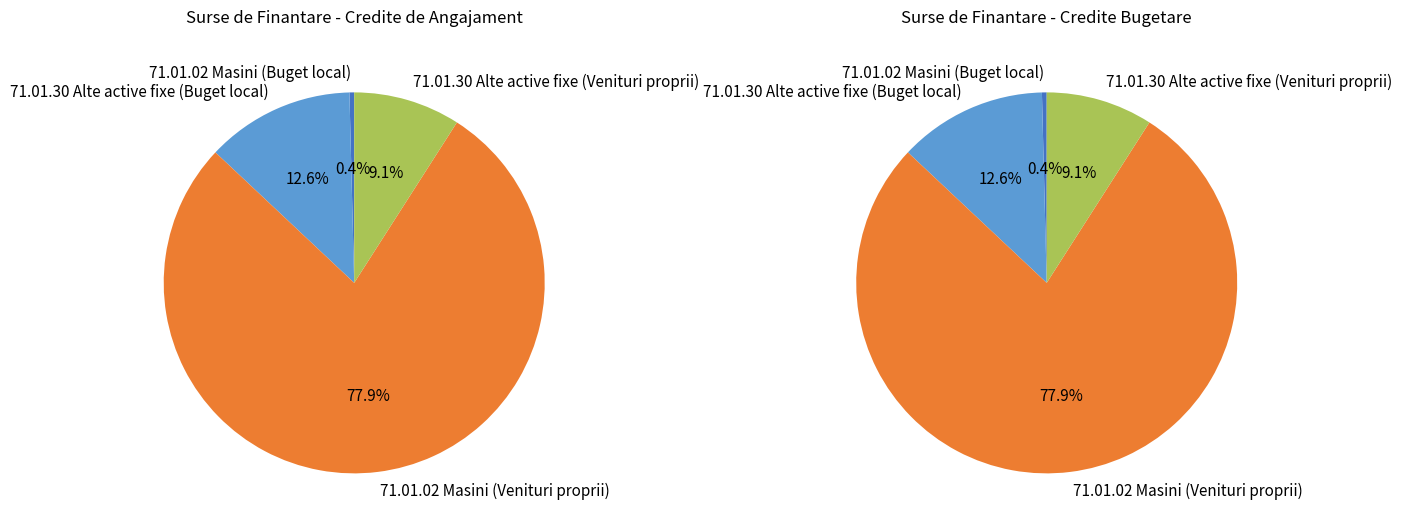

What percentage is the Venituri proprii slice, to the nearest percent?

87%